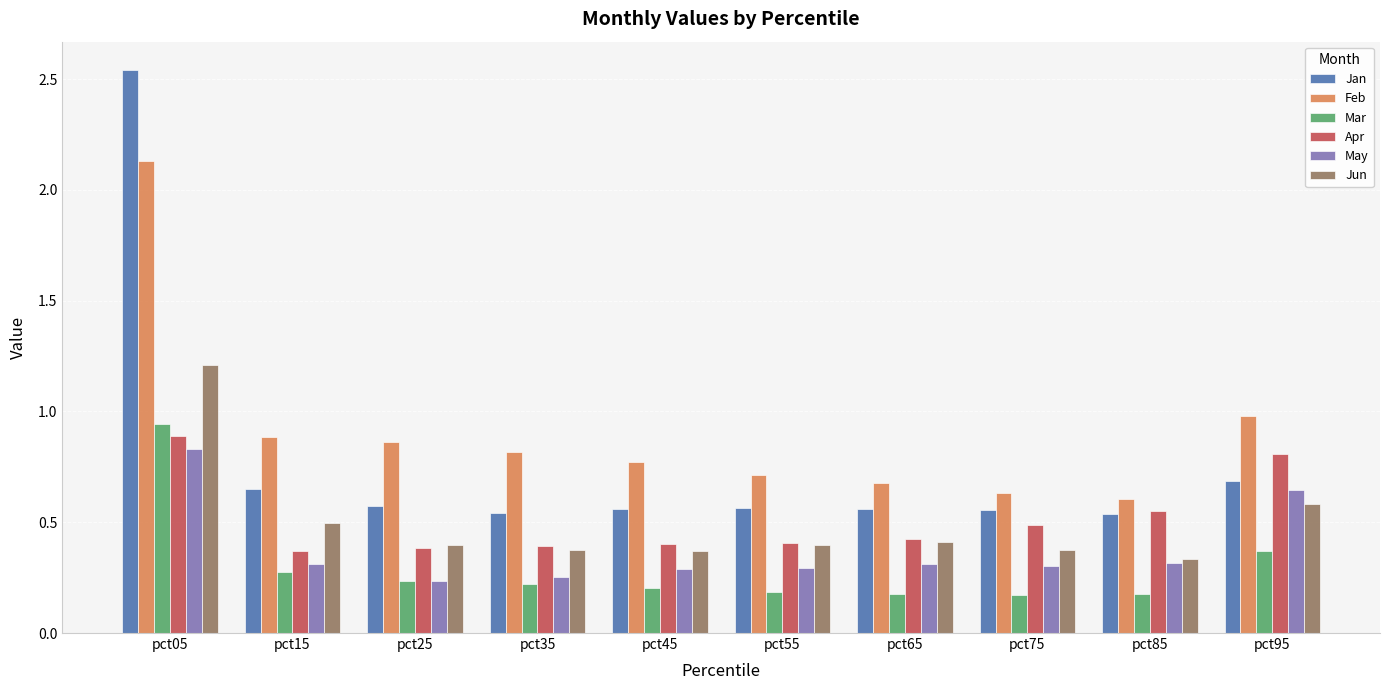

Is it true that Mar equals 0.2 at pct85?

True